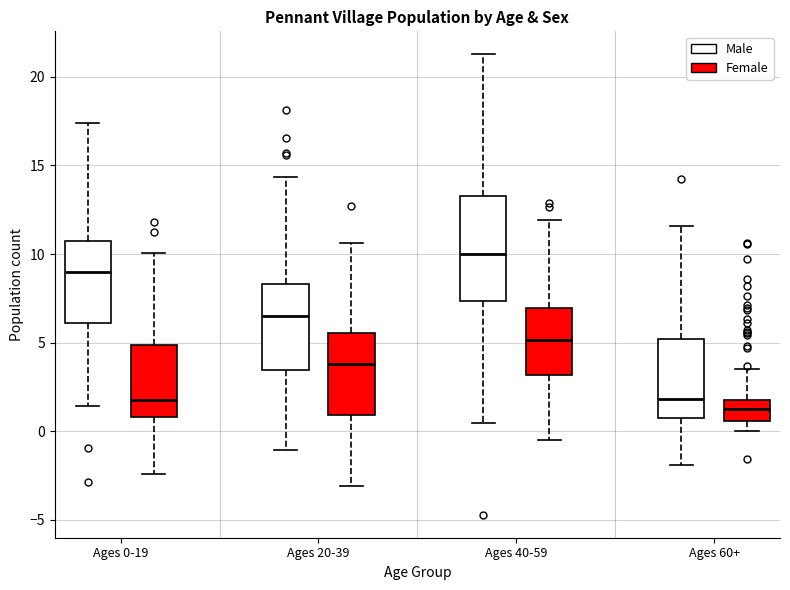

Which box is the tallest, from its lower edge to its upper edge?

Ages 40-59 (Male)